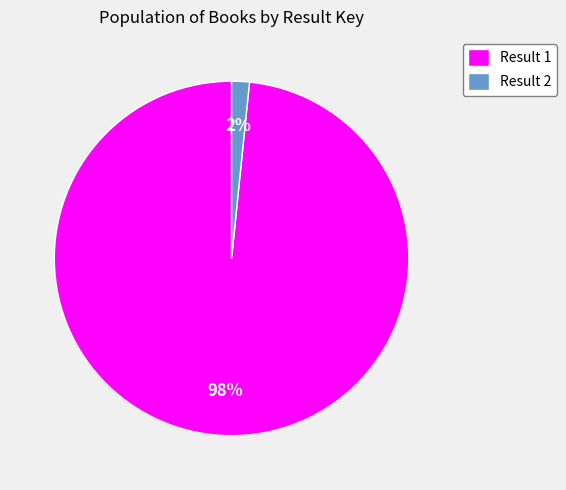

Count the number of slices in the pie.

2